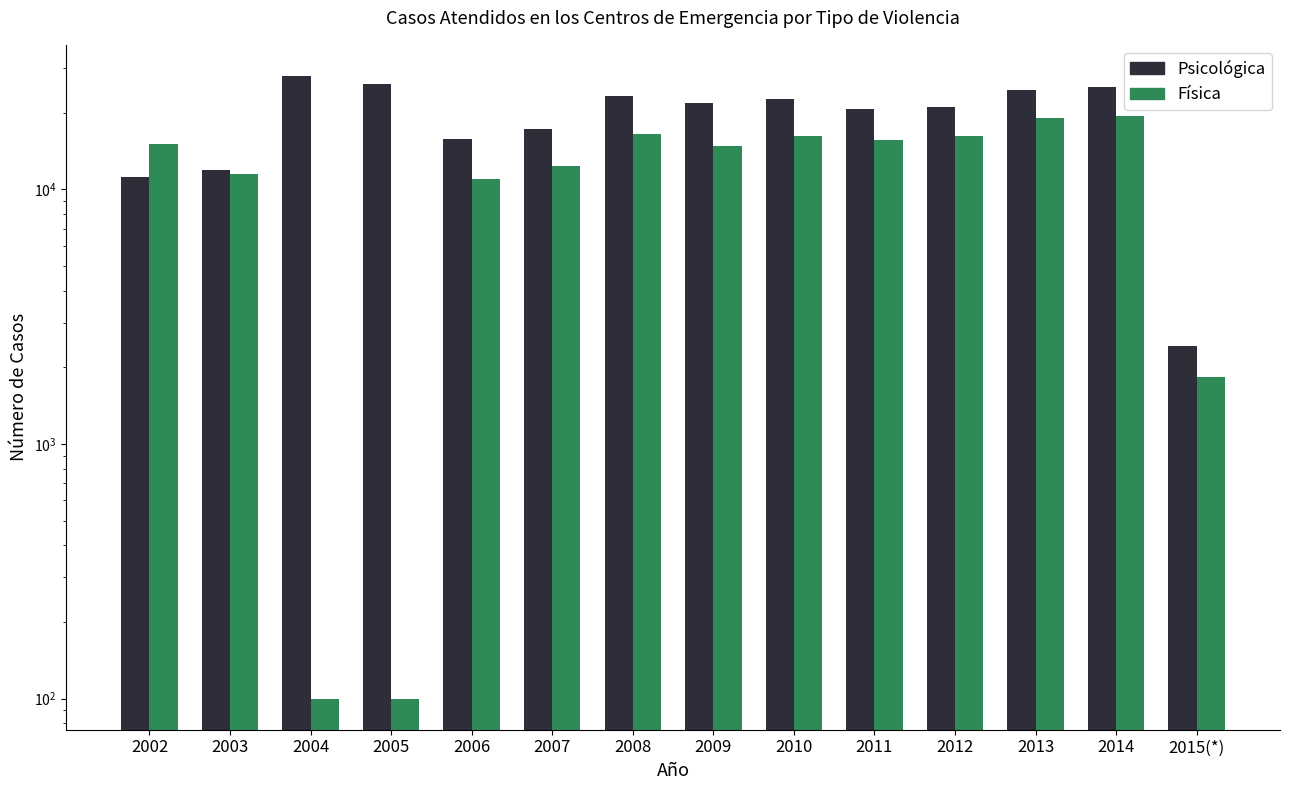

What is the difference between the second highest and minimum values in the Fisica series?

18939